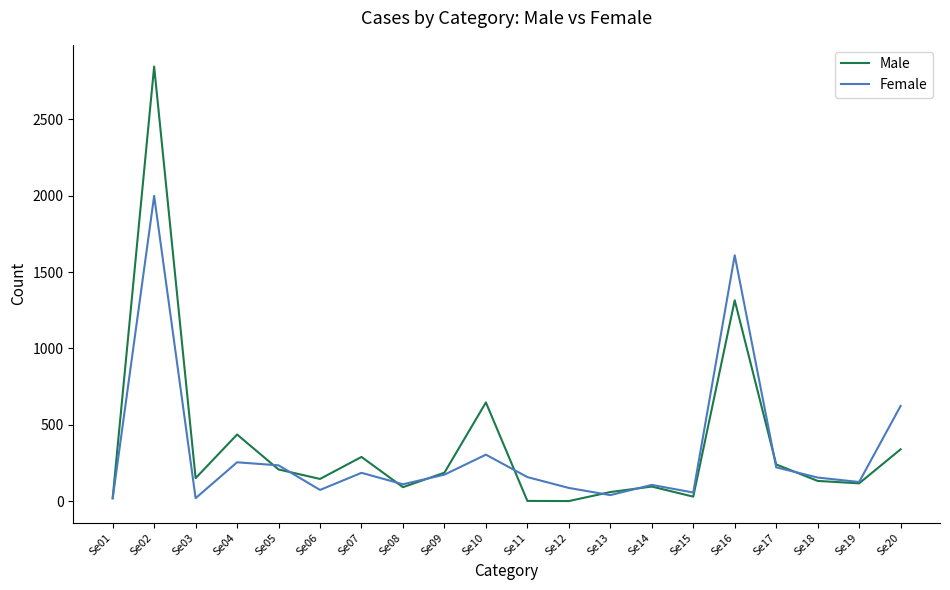

Which series changed the most between Se11 and Se18?

Male